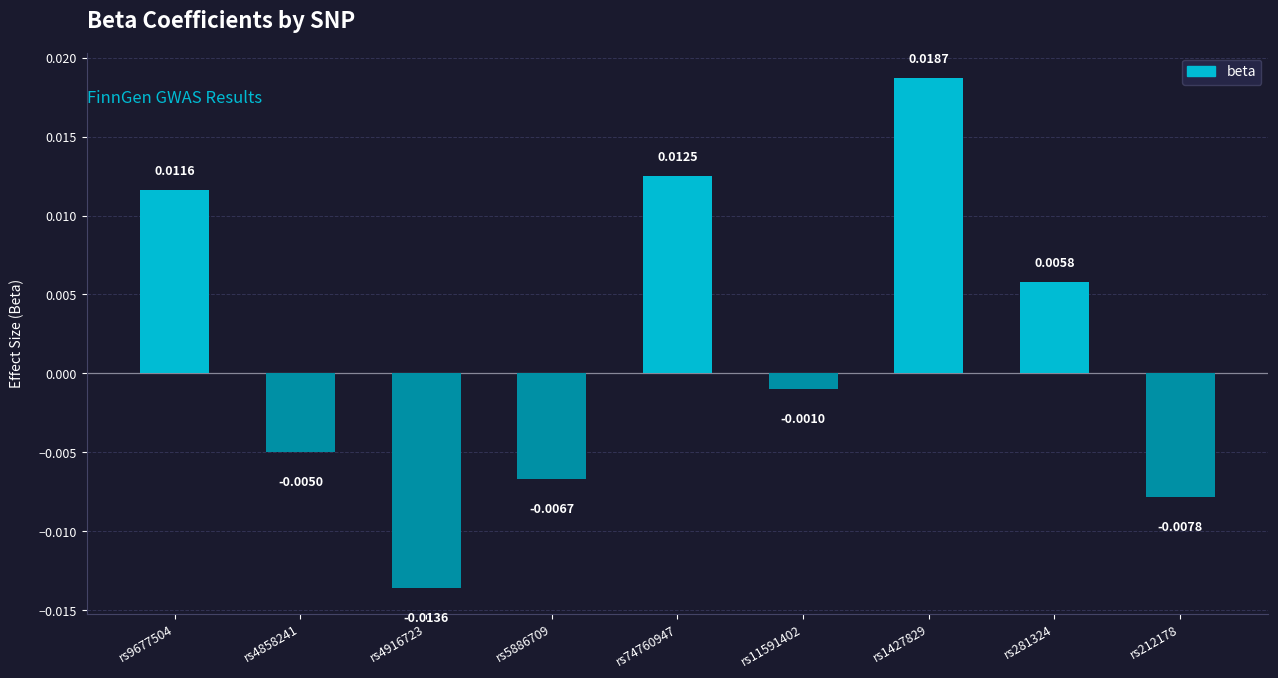

How many values are above zero?

4